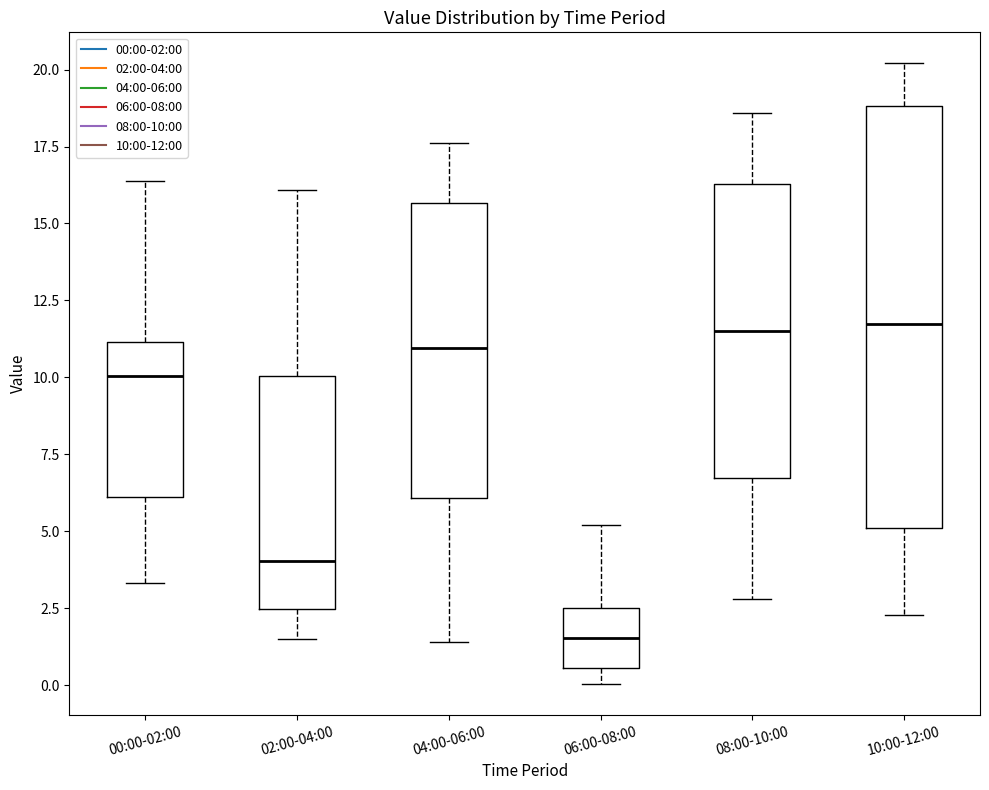

Comparing the boxes themselves (not the whiskers), which one is the tallest?

10:00-12:00